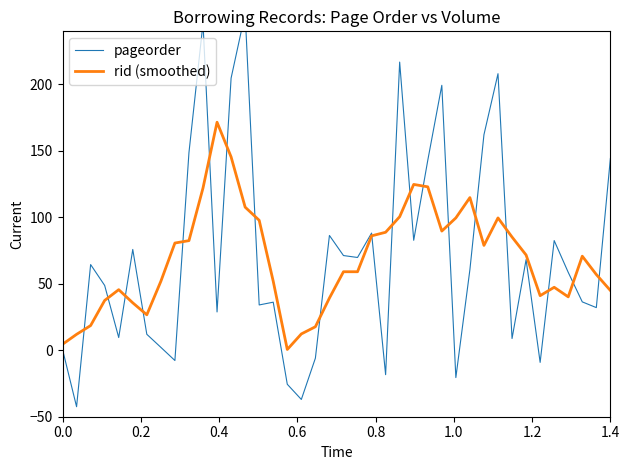

Does the chart have visible grid lines?

No